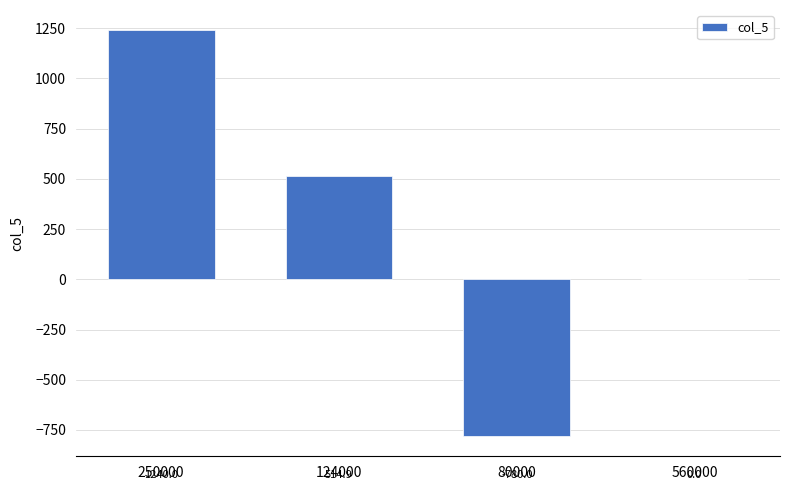

Reading left to right, what are all the values shown in this chart?

250000=1240.0	124000=514.9	80000=-780.0	560000=0.0